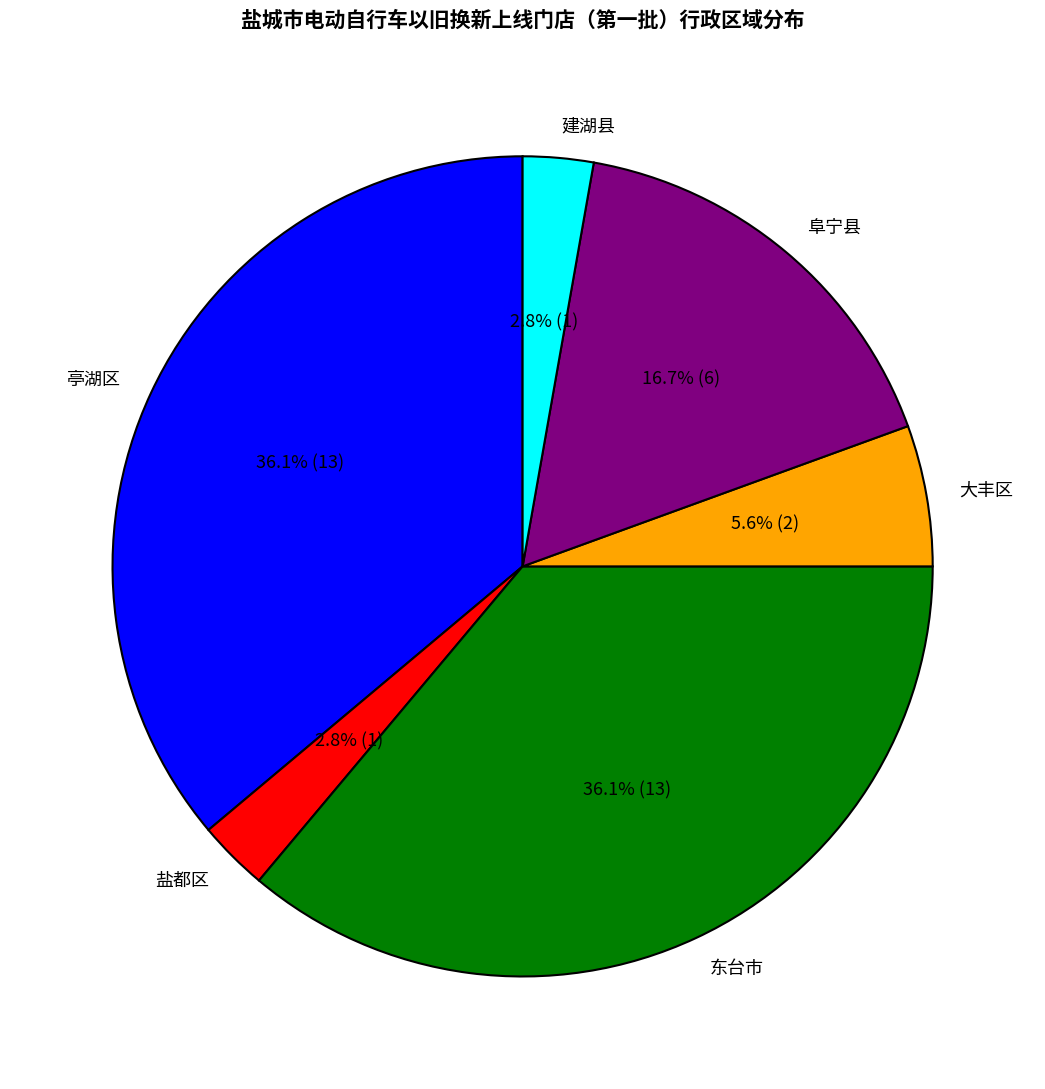

Does 建湖县 account for over 50% of the chart?

No